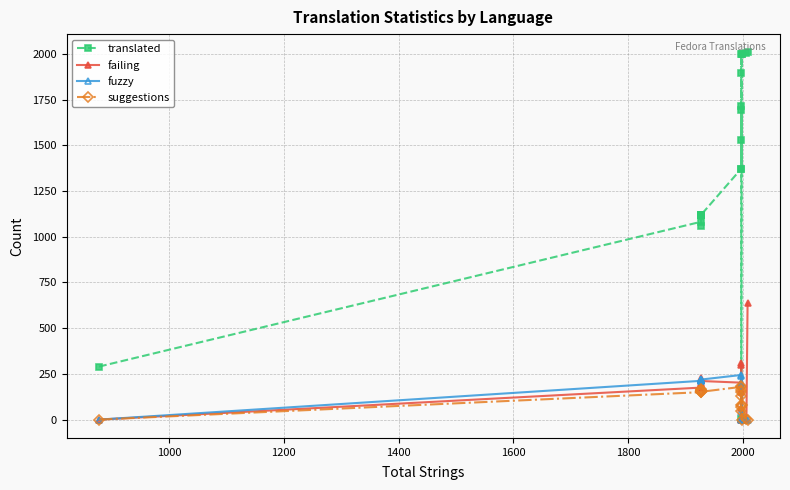

How many interior local valleys does the suggestions series have?

6